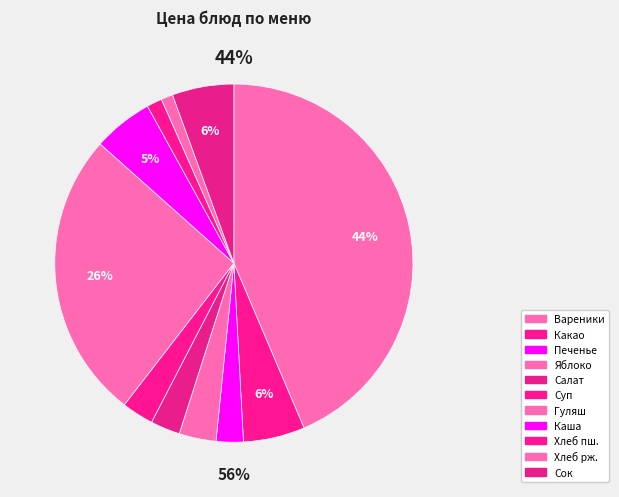

Which slice is the smallest?

Хлеб ржаной